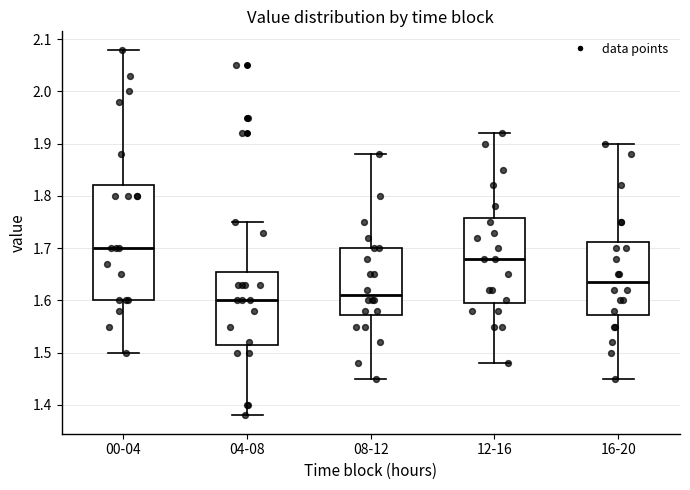

Which box is the tallest, from its lower edge to its upper edge?

00-04